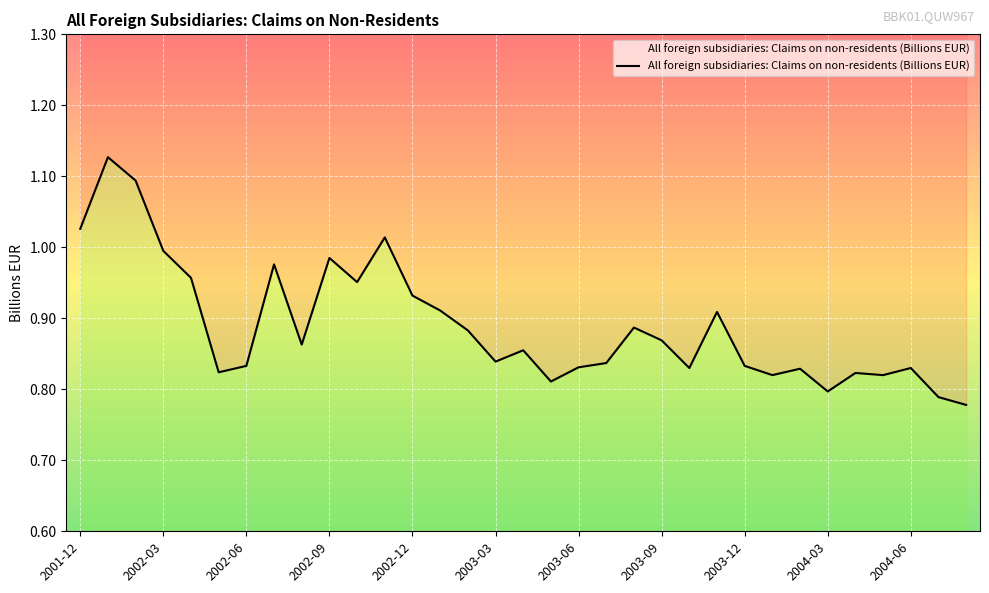

The value at 2002-06 is 0.5. True or false?

False